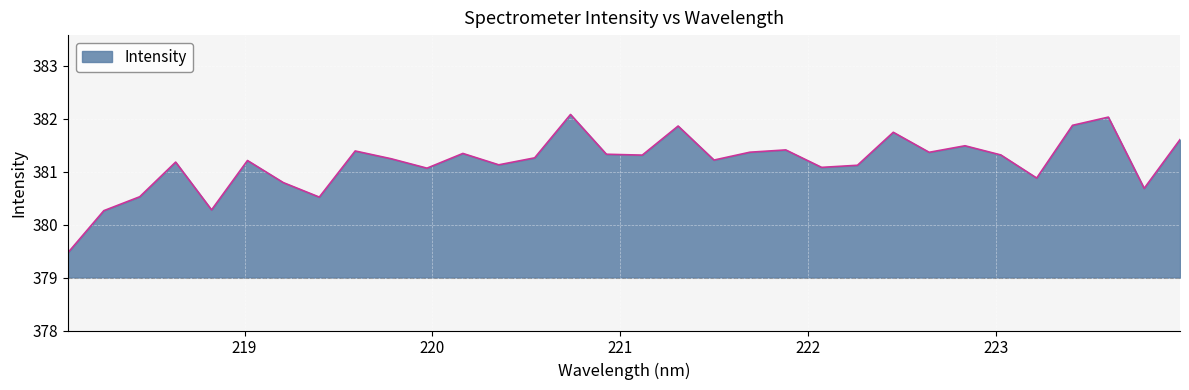

How many distinct data groups are displayed?

1